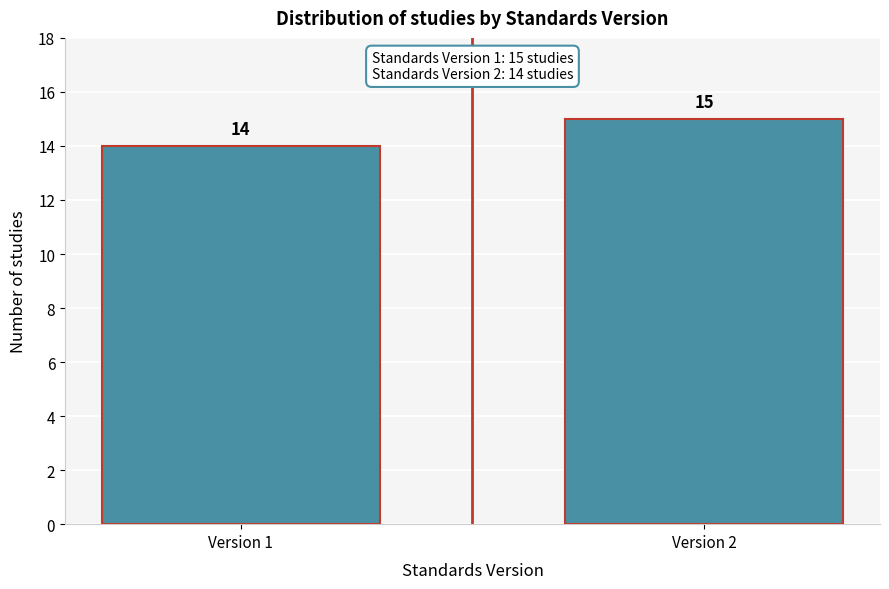

Reading left to right, list all the values displayed in this chart.

14	15